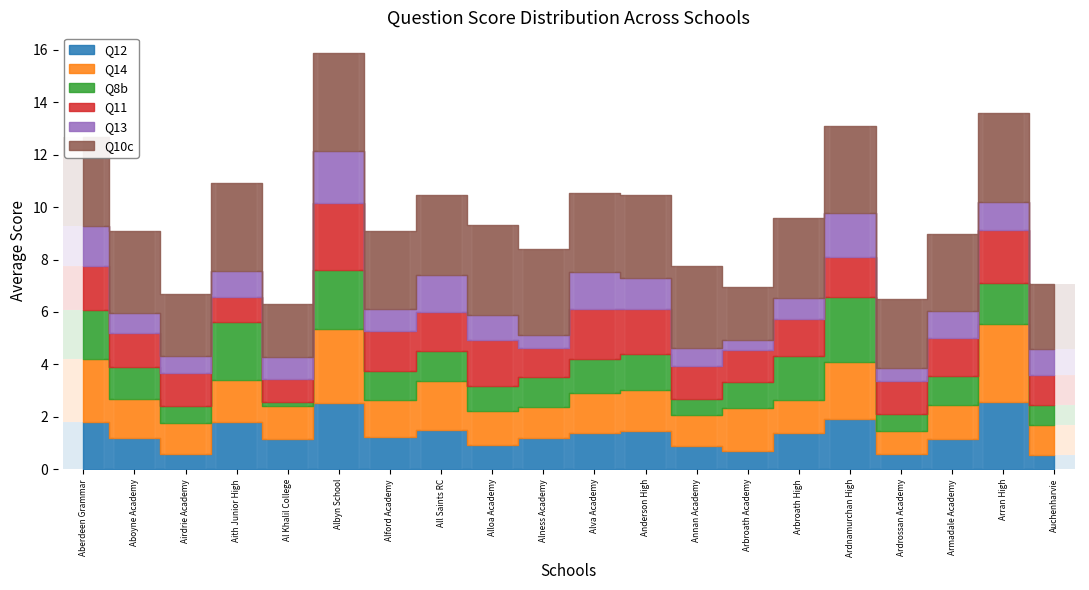

What value does the Q10c series have at Auchenharvie?

2.5